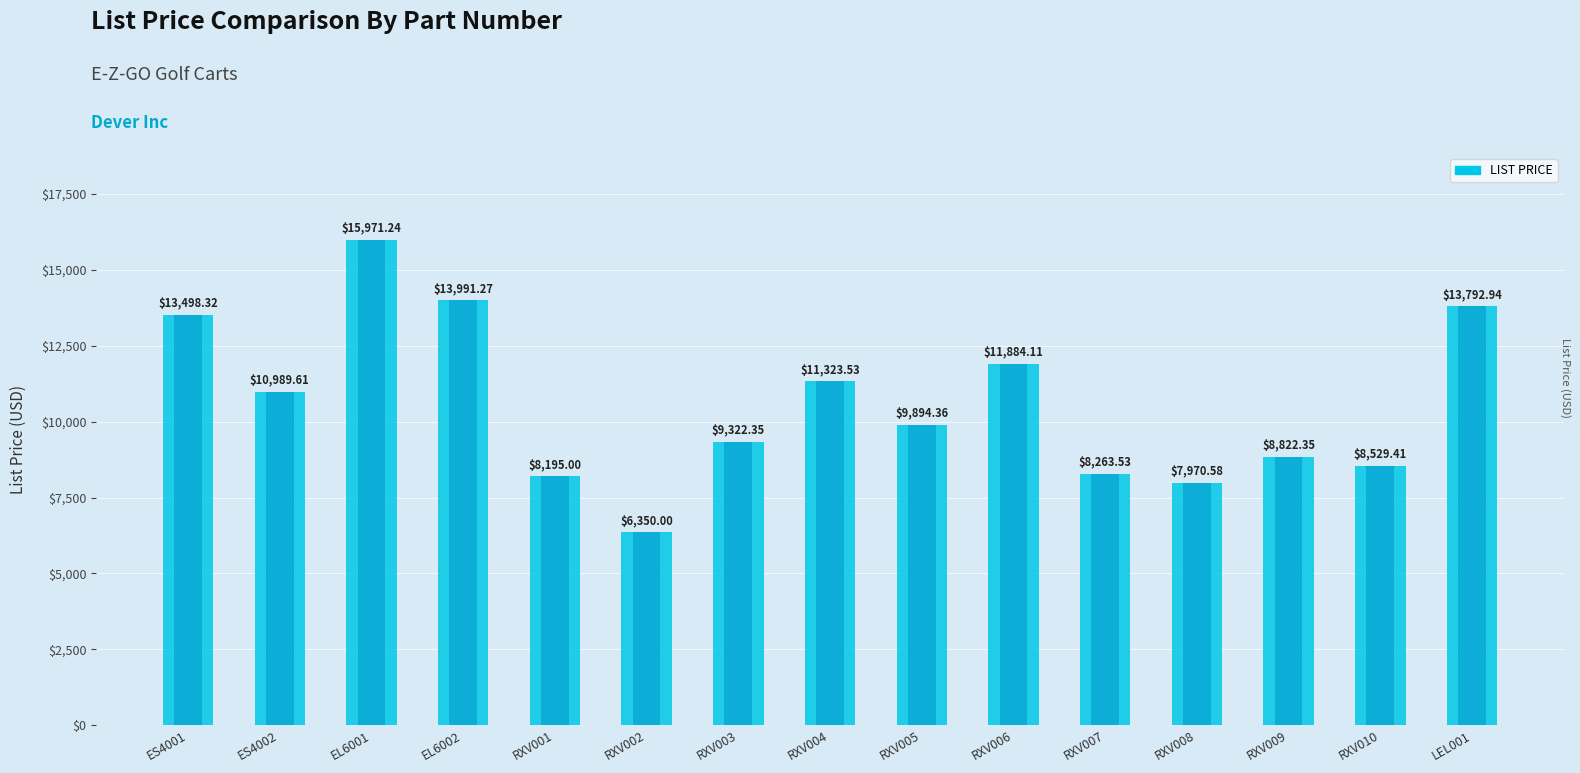

Reading right to left, list all the values displayed in this chart.

LEL001=13792.9	RXV010=8529.4	RXV009=8822.4	RXV008=7970.6	RXV007=8263.5	RXV006=11884.1	RXV005=9894.4	RXV004=11323.5	RXV003=9322.4	RXV002=6350.0	RXV001=8195.0	EL6002=13991.3	EL6001=15971.2	ES4002=10989.6	ES4001=13498.3